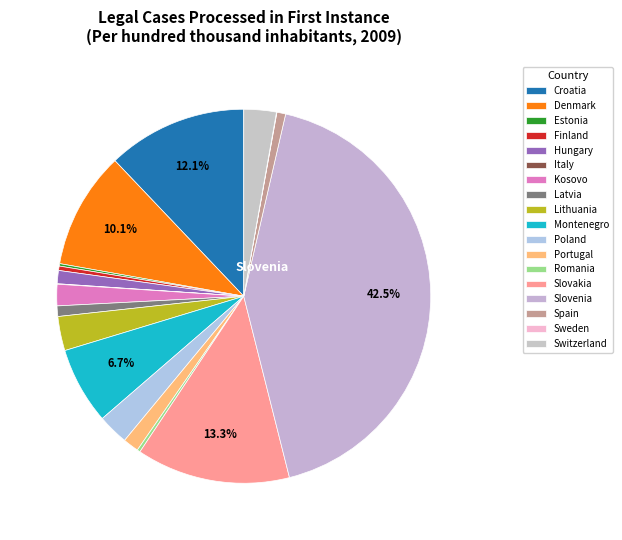

The Lithuania slice represents 1% of the pie. True or false?

False